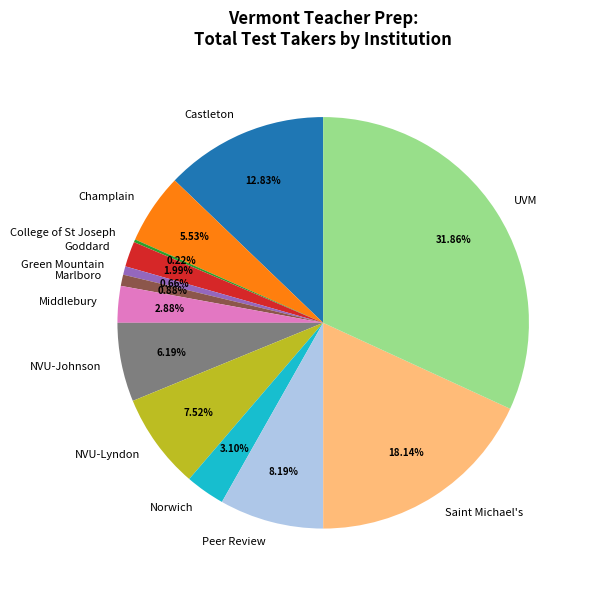

What is the ratio of the value at NVU-Lyndon to the value at Castleton?

0.6